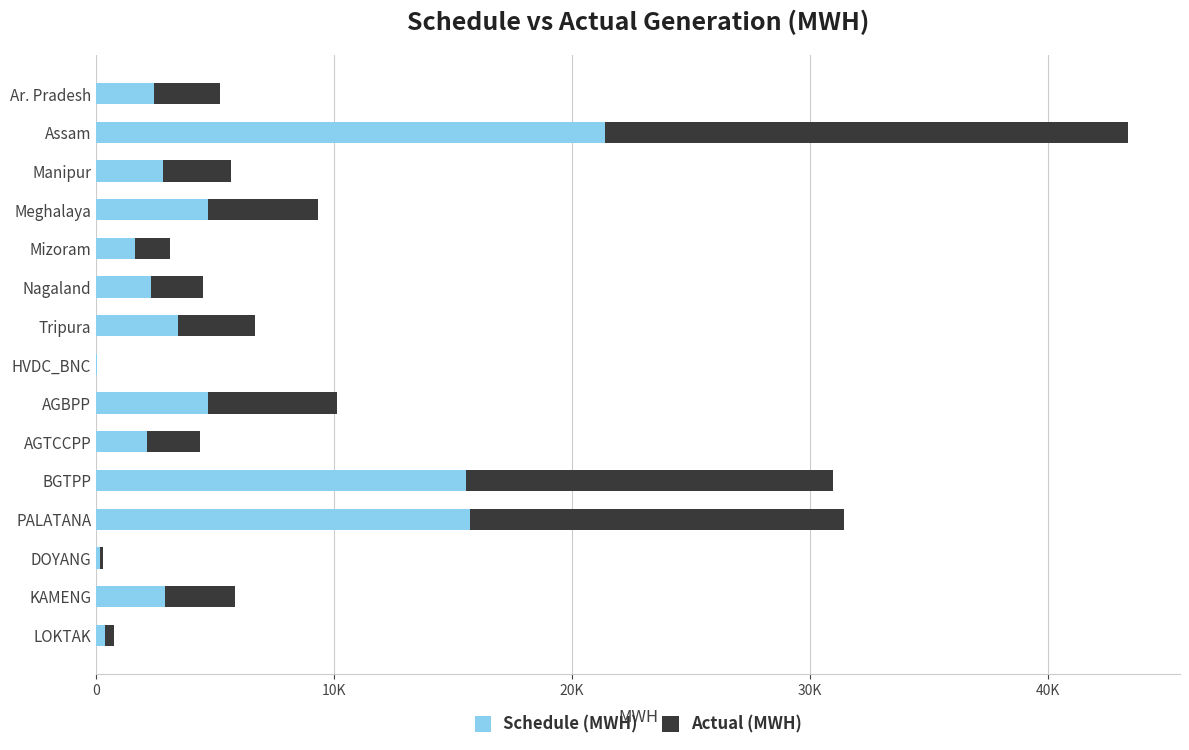

What are all the series names shown in the legend?

Schedule (MWH), Actual (MWH)